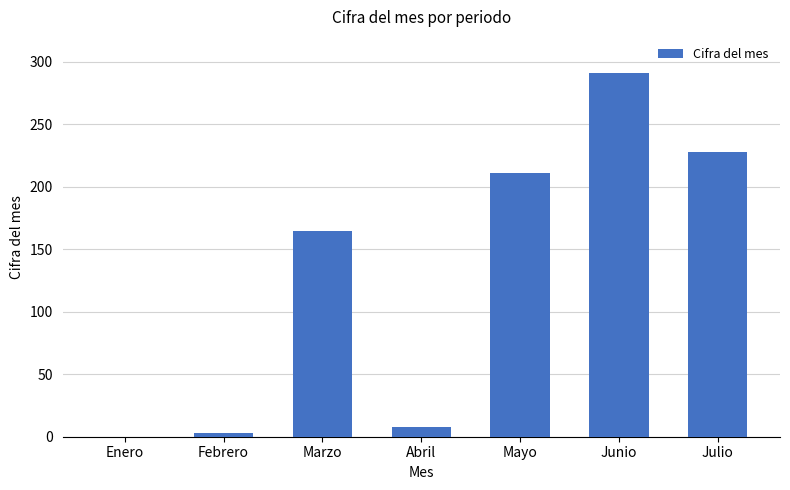

What is the maximum value shown in the chart?

291.0